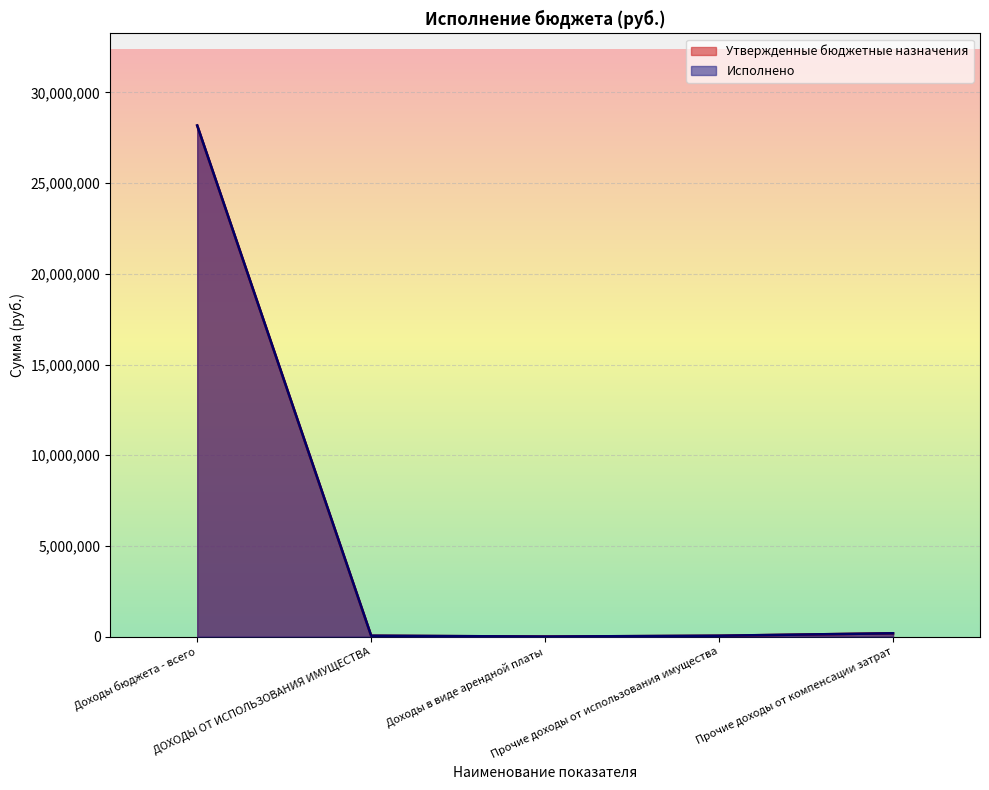

Reading left to right, what are all the values shown in this chart?

Утвержденные бюджетные назначения: 28177721.4	46000.0	1000.0	45000.0	182522.4
Исполнено: 28180209.8	48488.4	990.0	47498.4	182522.4